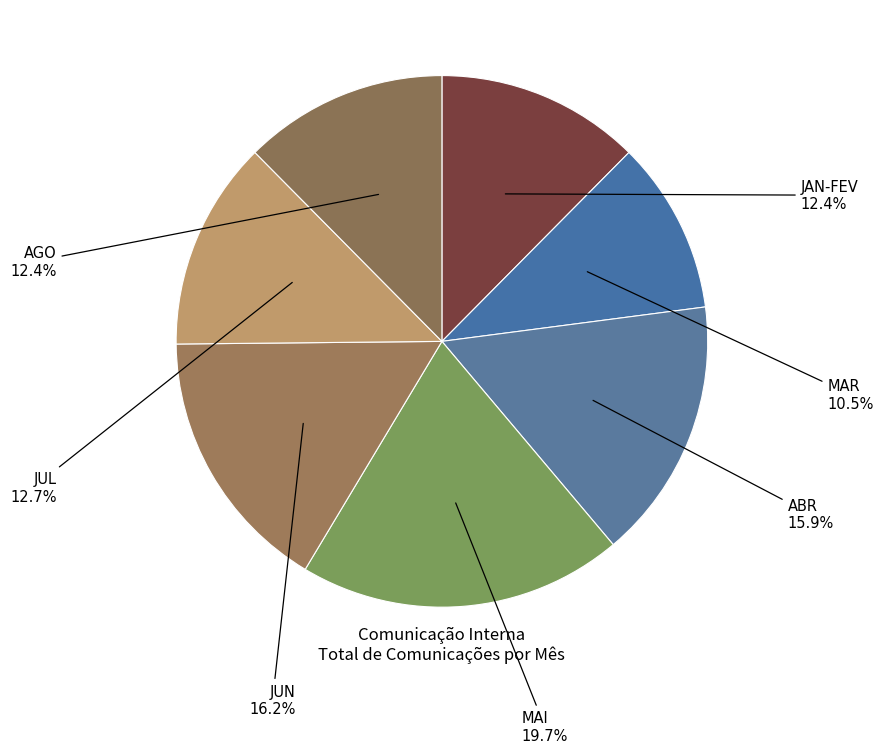

Count the number of slices in the pie.

7